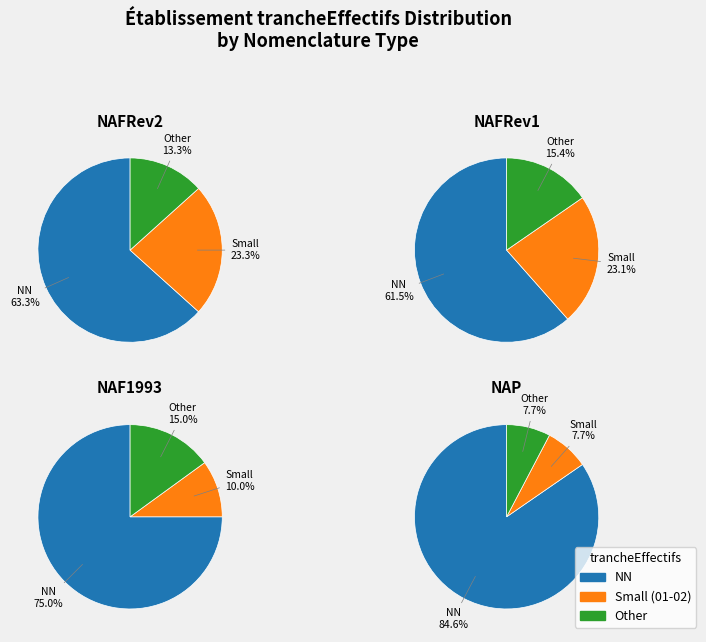

Is it true that 21 is 16% of the pie?

False